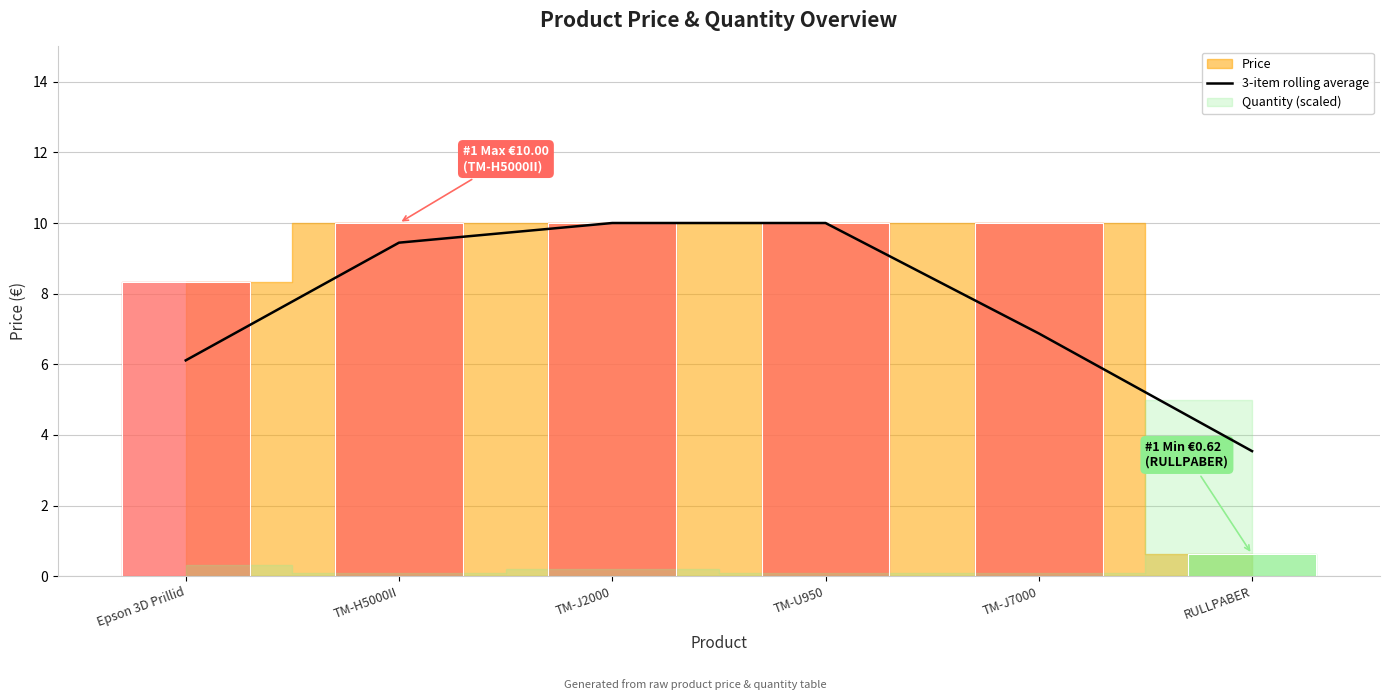

What is the label of the 3rd point from the left?

TM-J2000